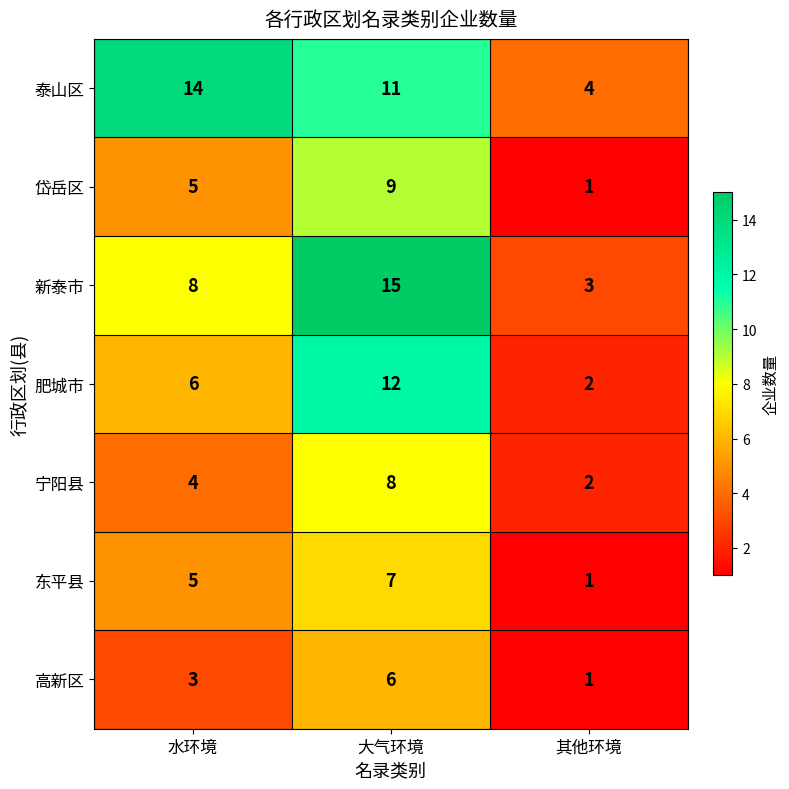

At which label is 宁阳县 closest to 5?

水环境